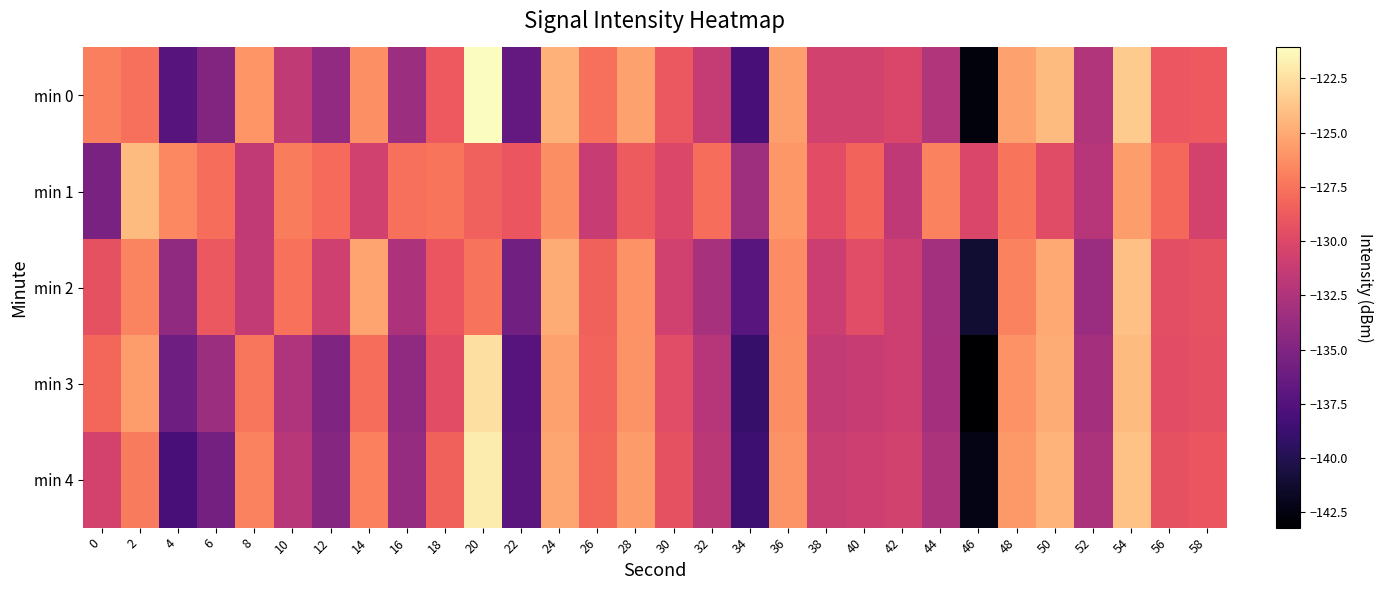

Reading left to right, what are all the values shown in this chart?

min 0: 0=-127.0	2=-127.6	4=-137.2	6=-135.0	8=-125.9	10=-131.6	12=-134.1	14=-126.2	16=-133.4	18=-128.8	20=-121.1	22=-136.5	24=-124.6	26=-127.7	28=-125.3	30=-128.9	32=-131.3	34=-138.1	36=-125.6	38=-130.7	40=-130.6	42=-130.2	44=-132.3	46=-142.6	48=-125.4	50=-124.3	52=-132.4	54=-123.5	56=-129.0	58=-128.8
min 1: 0=-135.3	2=-124.2	4=-126.6	6=-127.8	8=-131.5	10=-127.1	12=-128.0	14=-130.7	16=-127.7	18=-127.4	20=-128.5	22=-129.1	24=-126.3	26=-131.2	28=-128.7	30=-130.1	32=-127.8	34=-133.4	36=-125.9	38=-129.6	40=-128.3	42=-131.7	44=-126.8	46=-130.2	48=-127.4	50=-129.8	52=-132.1	54=-125.6	56=-128.0	58=-130.5
min 2: 0=-129.3	2=-126.7	4=-134.2	6=-128.9	8=-131.4	10=-127.6	12=-130.8	14=-125.3	16=-132.6	18=-129.1	20=-127.5	22=-135.8	24=-124.9	26=-128.4	28=-126.1	30=-130.7	32=-132.9	34=-137.2	36=-126.4	38=-131.0	40=-129.7	42=-130.9	44=-133.1	46=-141.2	48=-126.8	50=-125.1	52=-133.6	54=-124.0	56=-129.5	58=-129.2
min 3: 0=-128.1	2=-125.6	4=-136.0	6=-133.5	8=-127.3	10=-132.4	12=-135.0	14=-127.8	16=-134.2	18=-129.6	20=-122.5	22=-137.3	24=-125.4	26=-128.3	28=-126.0	30=-129.7	32=-132.1	34=-139.0	36=-126.3	38=-131.4	40=-131.2	42=-130.9	44=-133.0	46=-143.2	48=-126.1	50=-124.9	52=-133.0	54=-124.2	56=-129.6	58=-129.4
min 4: 0=-130.5	2=-127.2	4=-138.1	6=-135.6	8=-126.8	10=-132.0	12=-134.7	14=-126.9	16=-133.8	18=-128.4	20=-121.9	22=-137.0	24=-125.2	26=-128.1	28=-125.7	30=-129.3	32=-131.8	34=-138.7	36=-126.0	38=-131.1	40=-130.9	42=-130.6	44=-132.7	46=-142.3	48=-125.8	50=-124.6	52=-132.7	54=-123.9	56=-129.3	58=-129.1